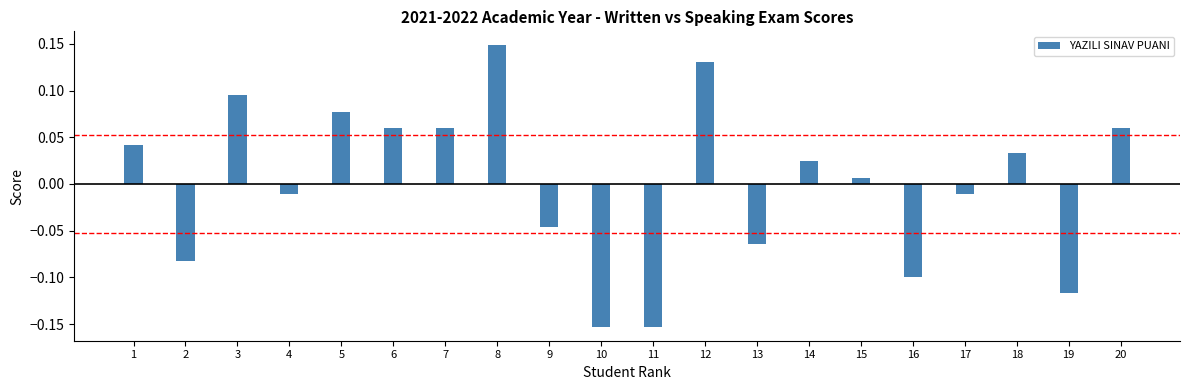

At which category does the chart reach its peak across all series?

8